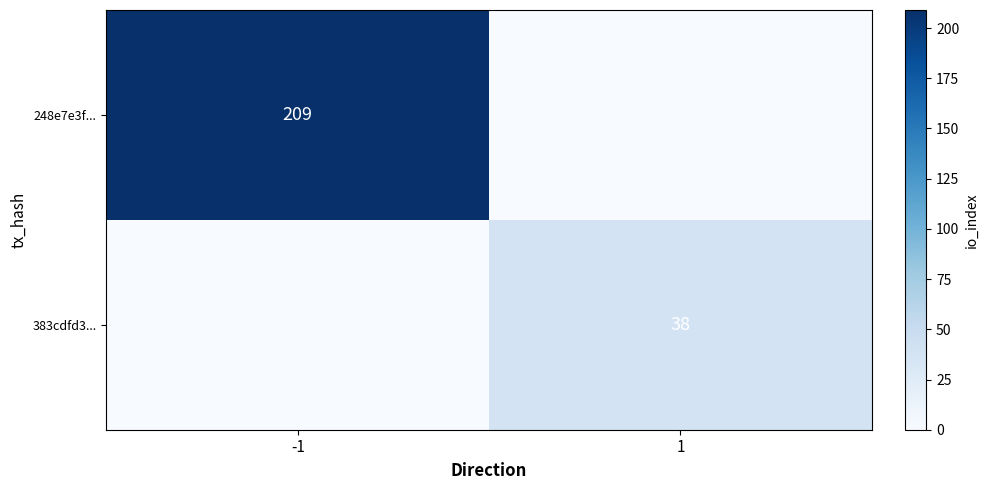

The 383cdfd3... series shows 38 at 1. True or false?

True